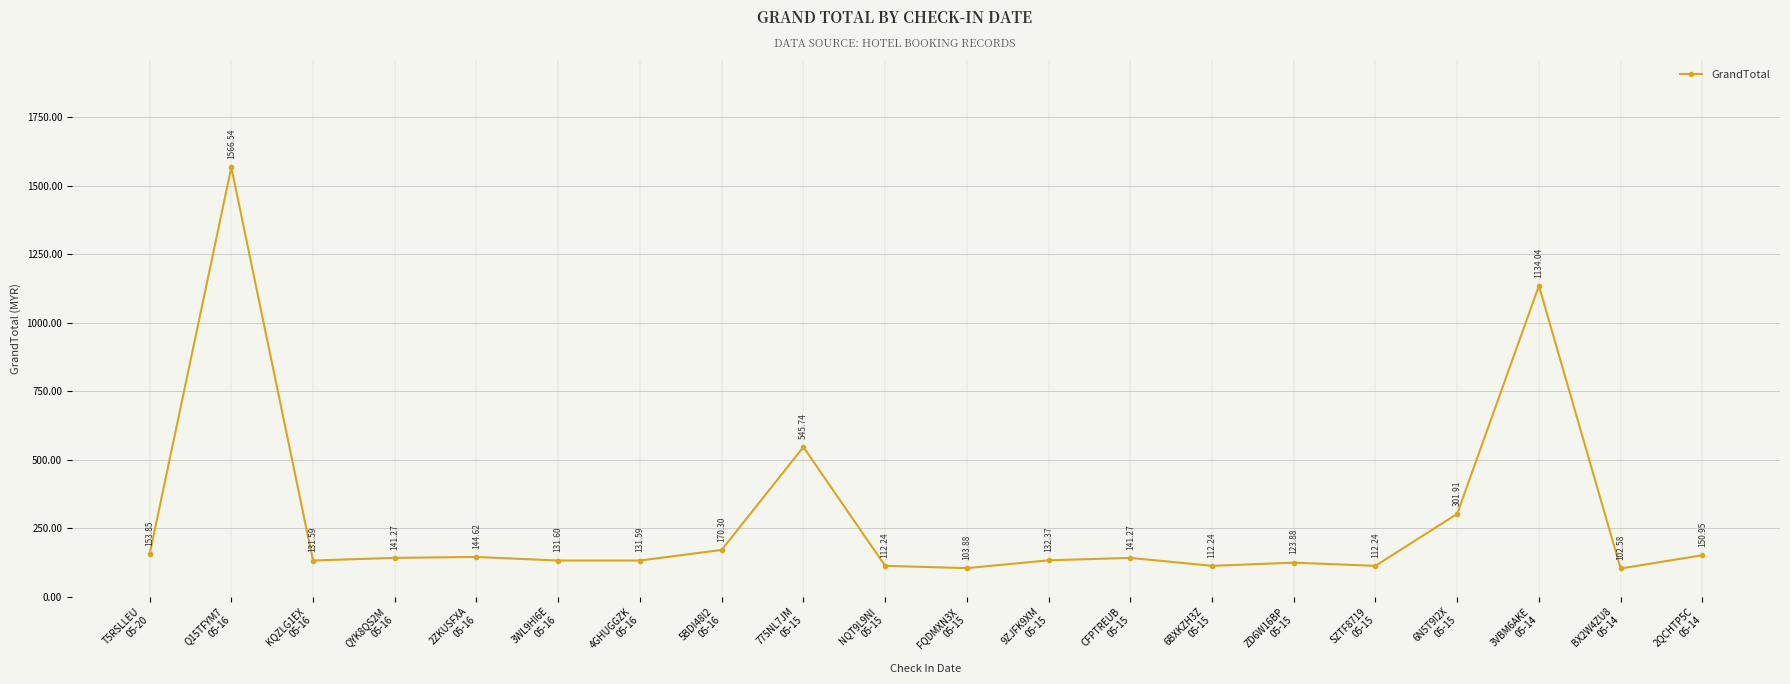

At which category does the data reach its first local peak?

Q15TFYM7
05-16